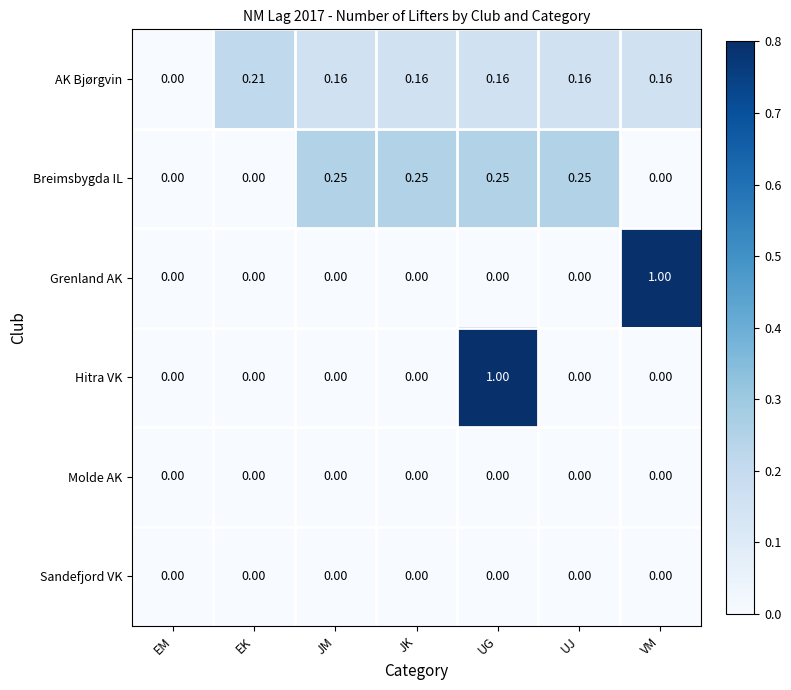

Which series changed the most between EM and VM?

Grenland AK